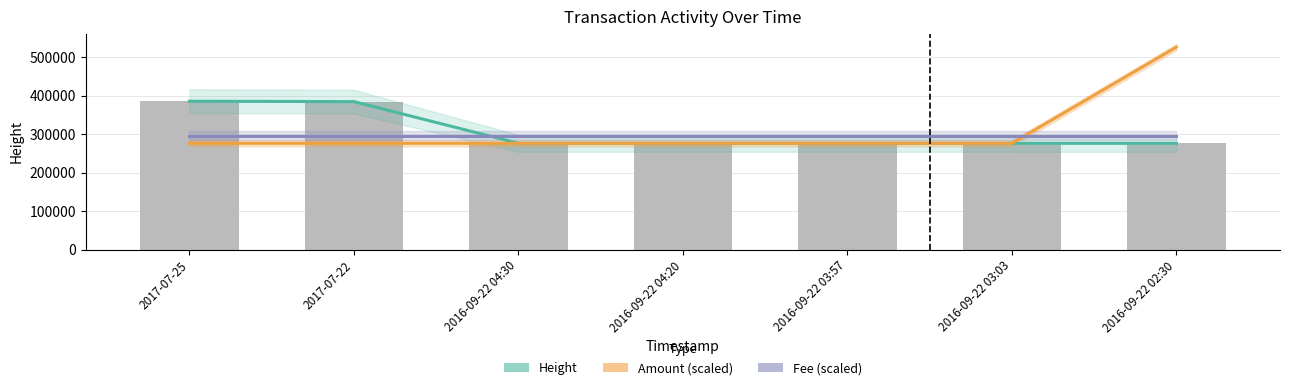

How many groups of bars are there?

7